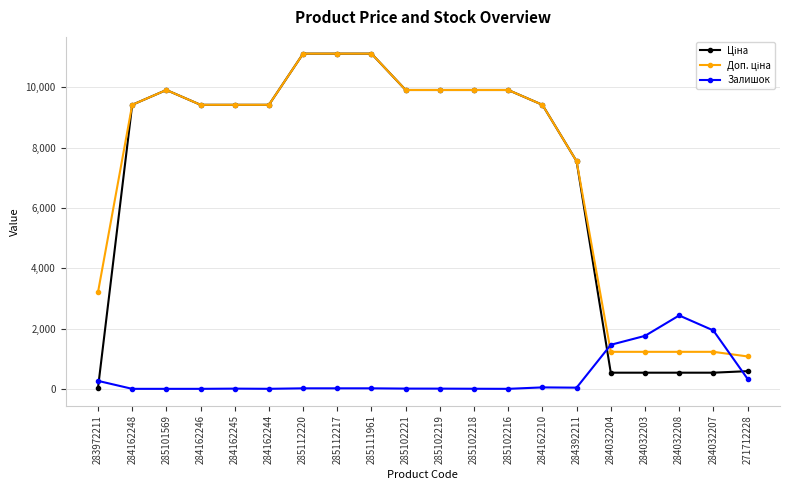

What is the maximum value shown in the chart?

11113.6